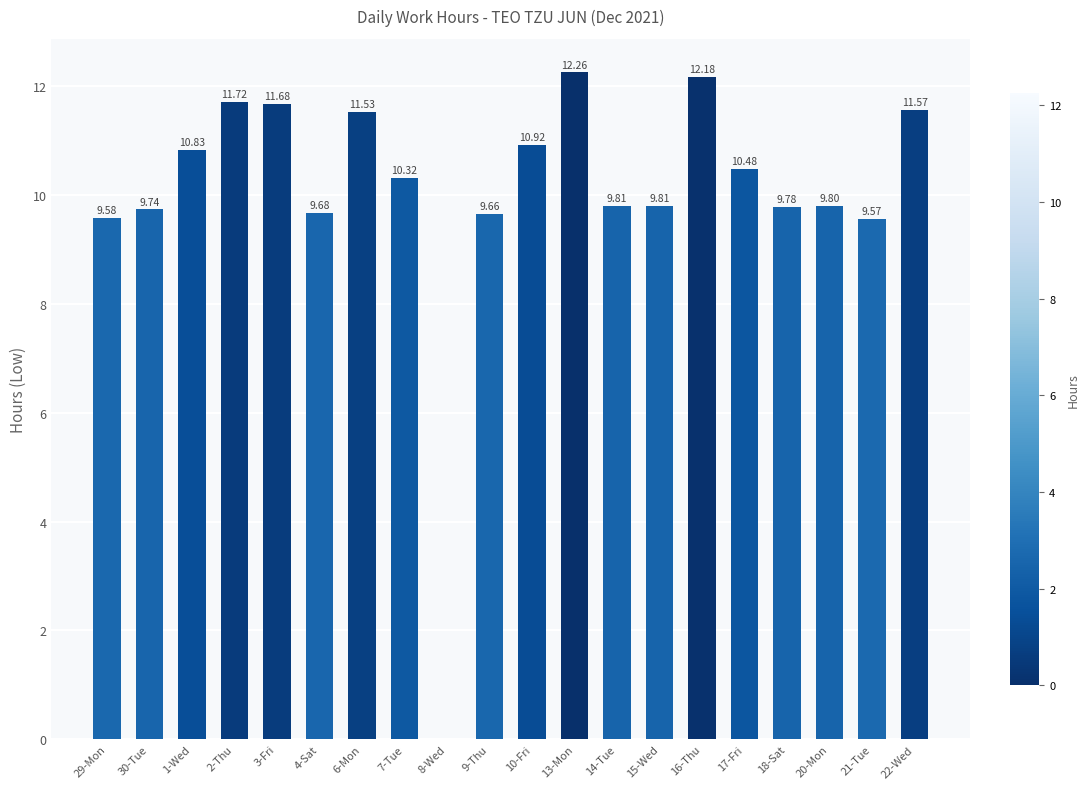

What is the sum of all values?

200.9